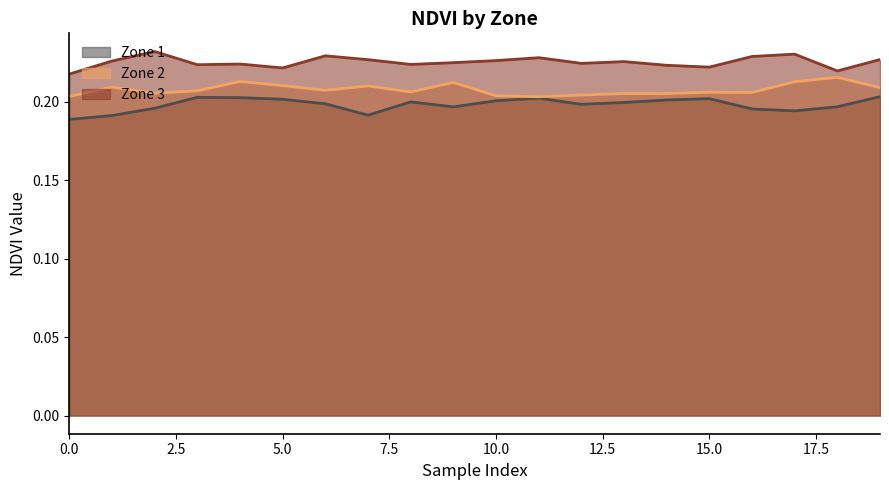

Which series has the widest spread of values?

Zone 1